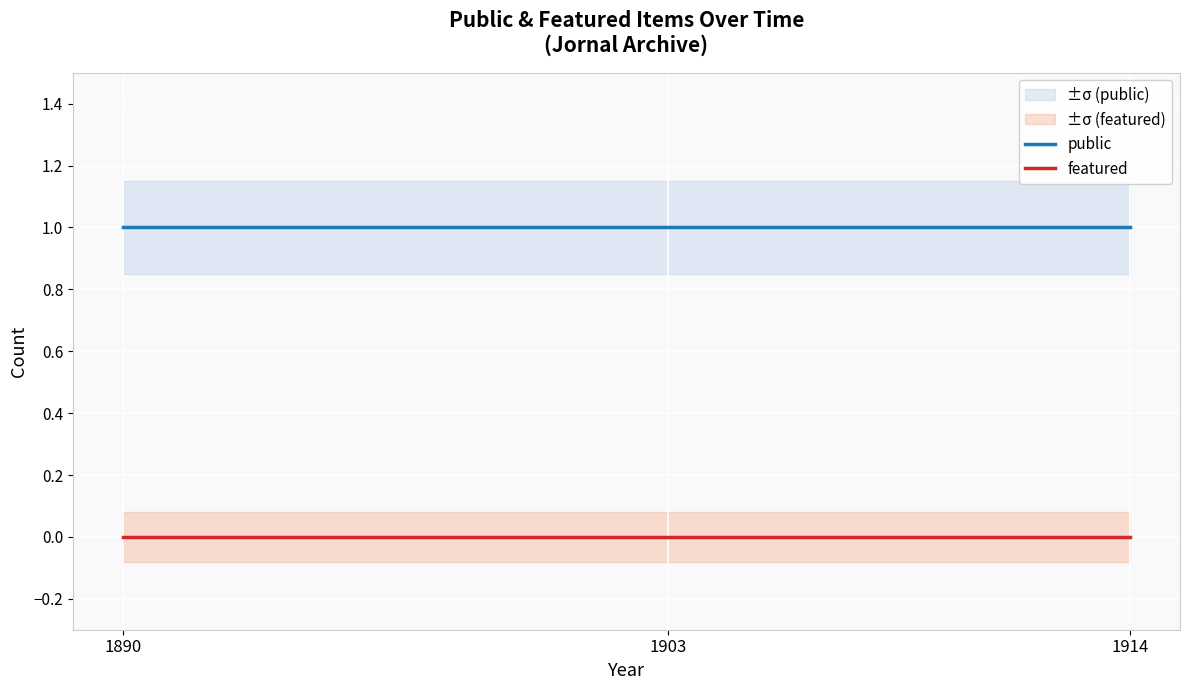

At which category is the sum across all series the highest?

1890